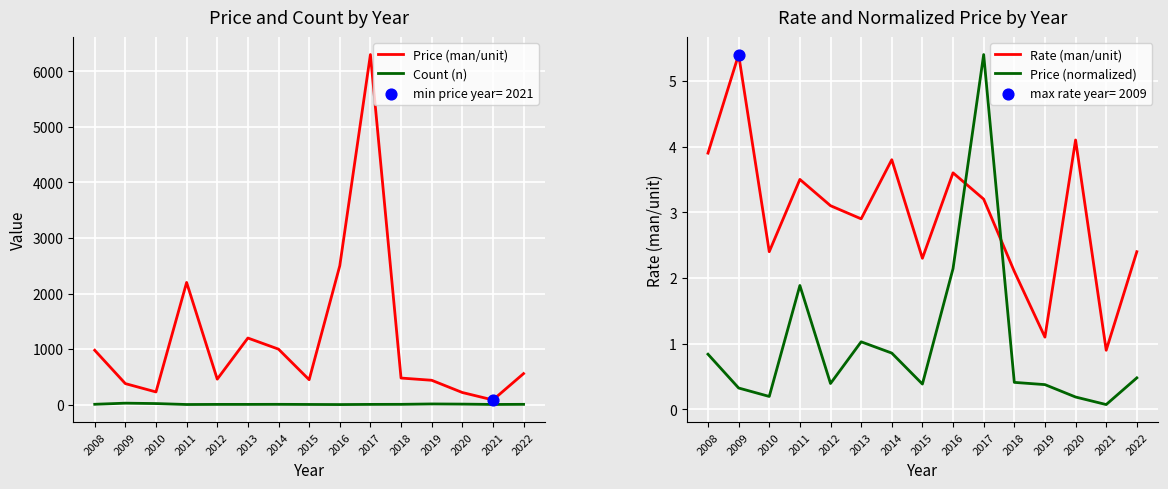

What is the total value across all series at 2012?

469.5